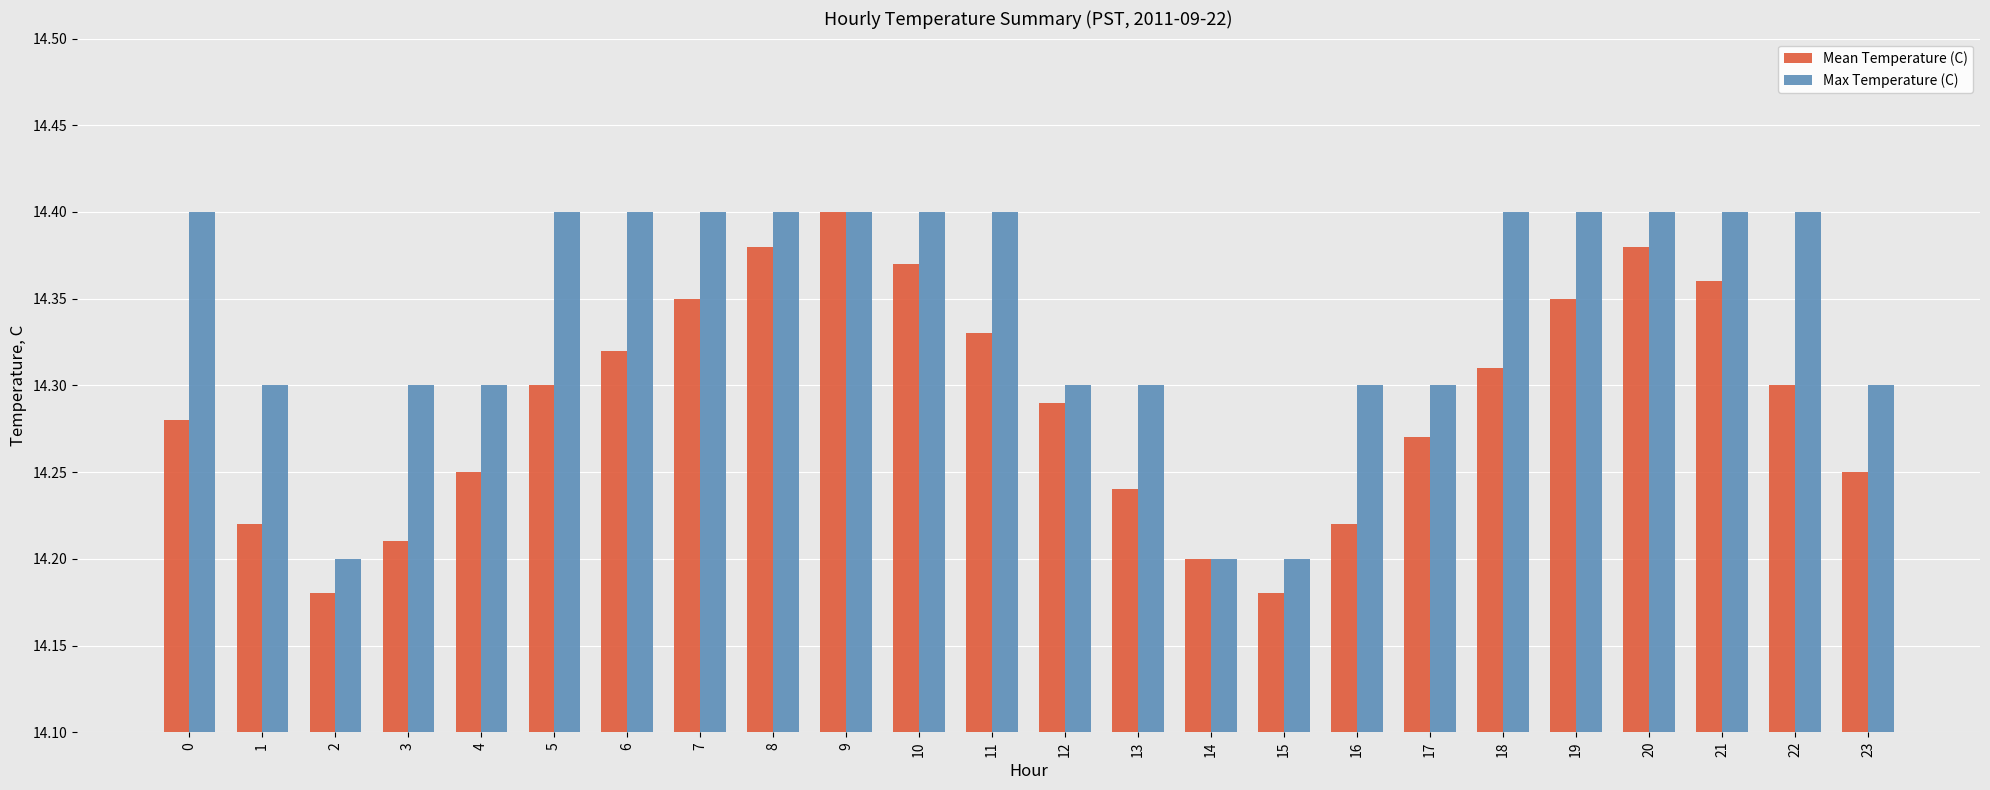

Rank the series by their average value, from lowest to highest.

Mean Temperature (C), Max Temperature (C)